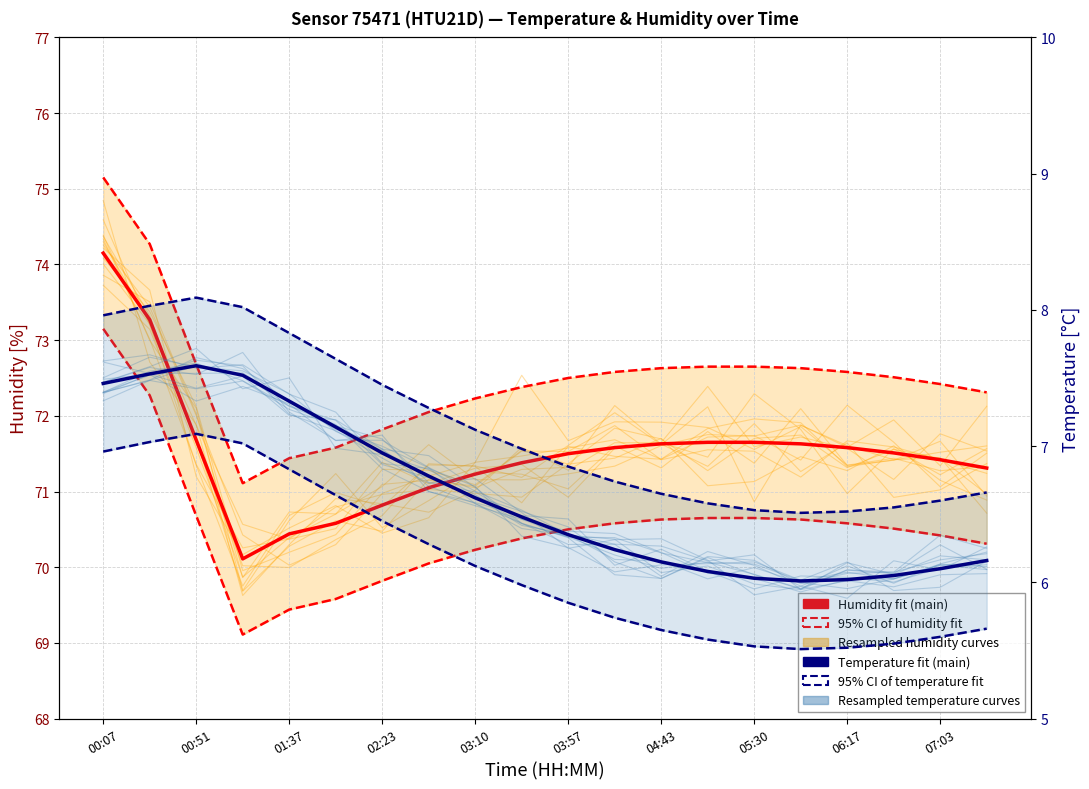

How many interior local valleys does the Humidity — main fit series have?

1